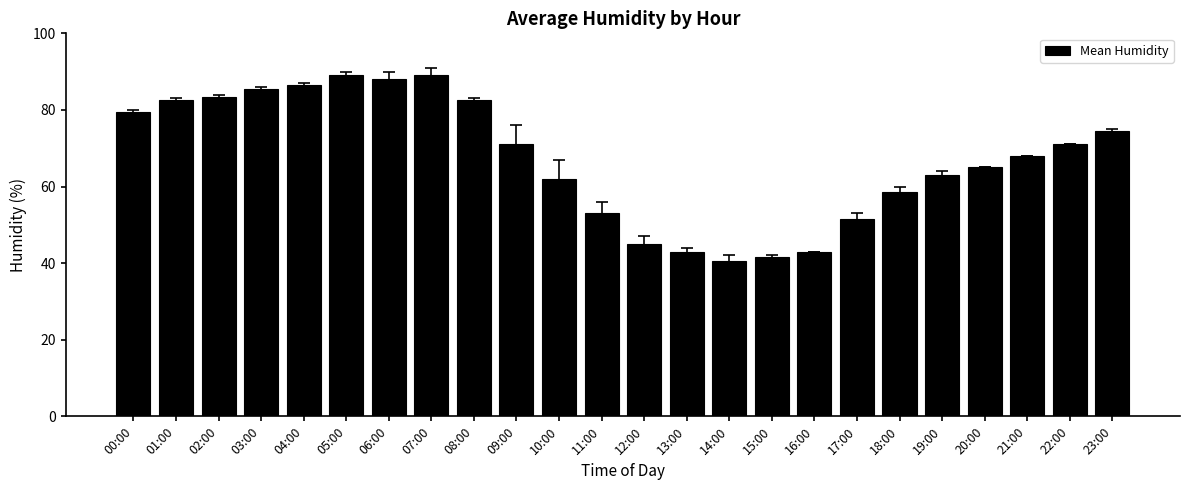

How many series are shown in this chart?

1